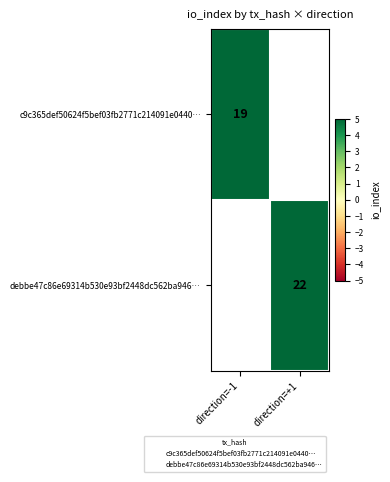

At which category does the chart reach its peak across all series?

direction=+1